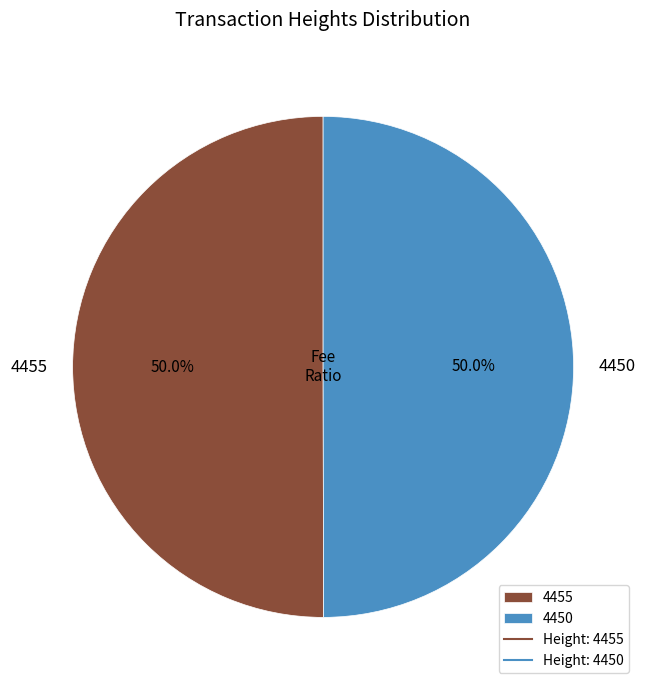

Approximately how many times larger is the value at 4450 compared to 4455?

1.0